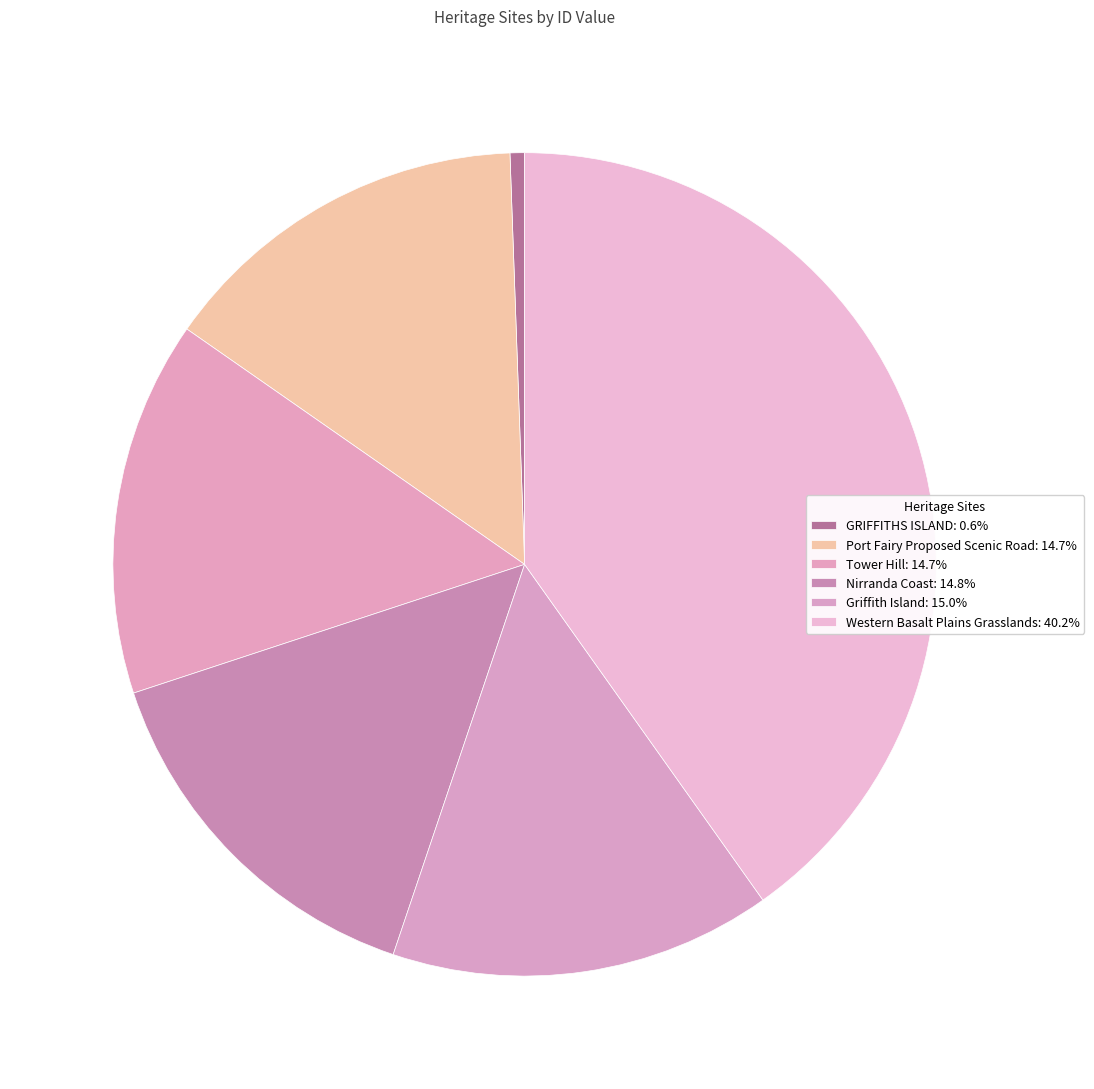

Is there any slice that represents more than half of the pie?

No